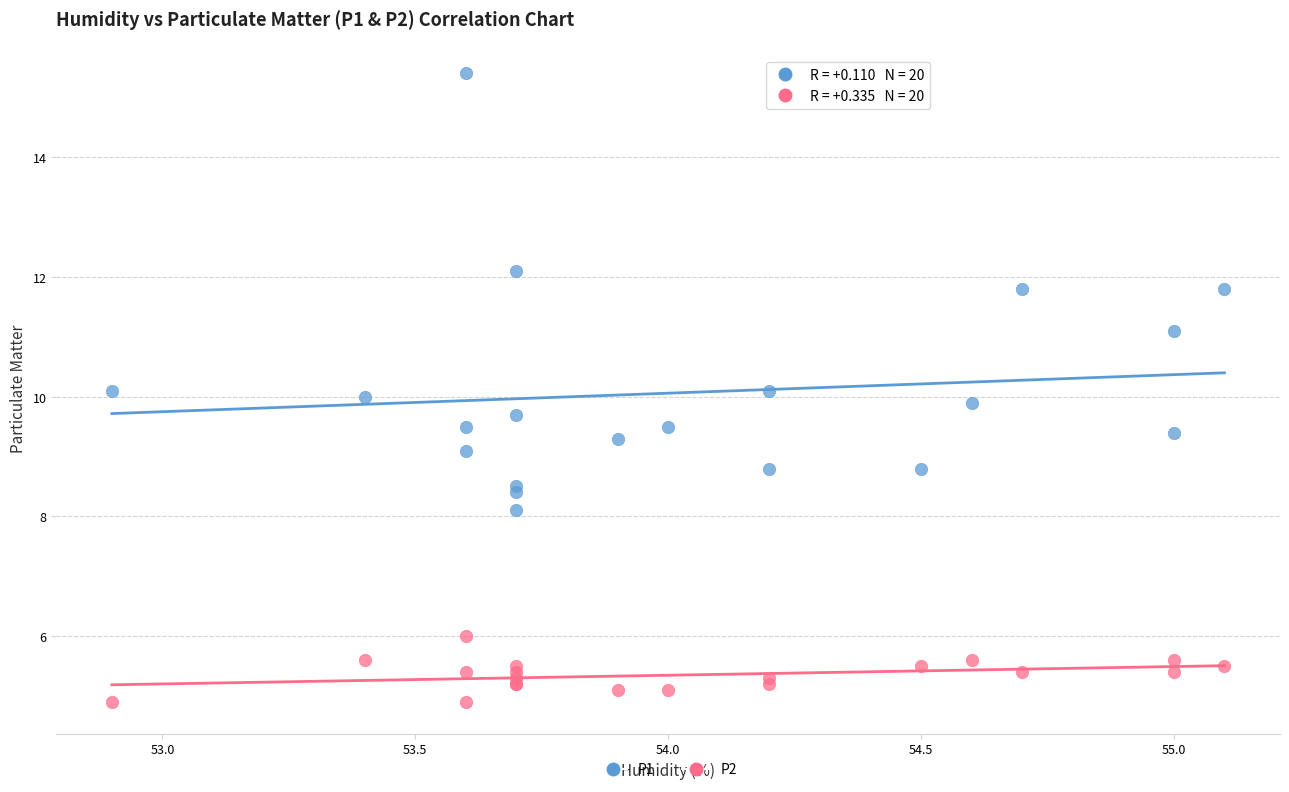

Which series reaches the minimum Y coordinate?

P2